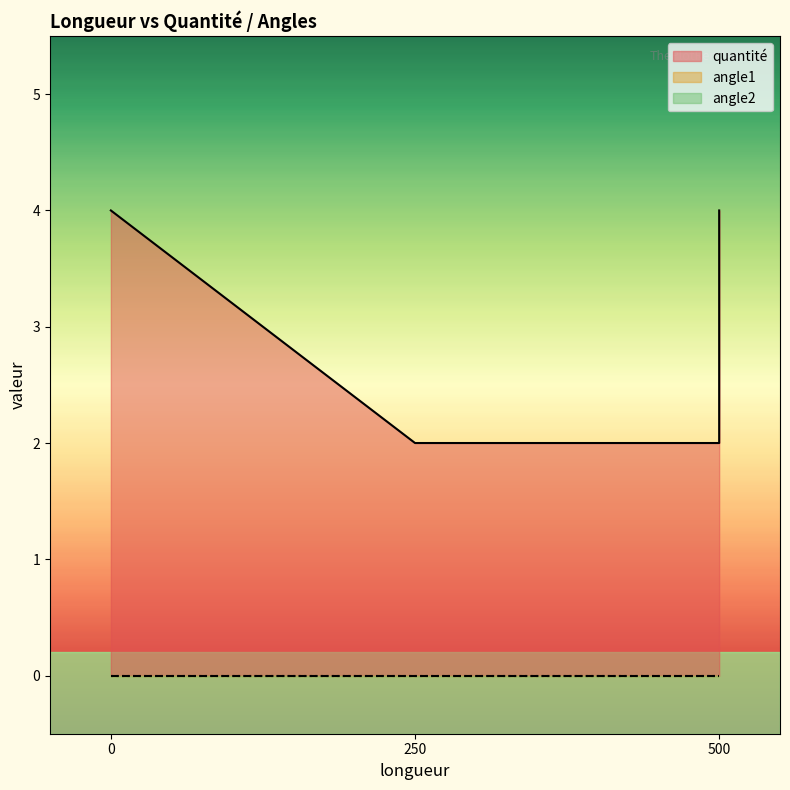

List the labels in order of angle2 value, smallest first.

250, 500, 500, 0